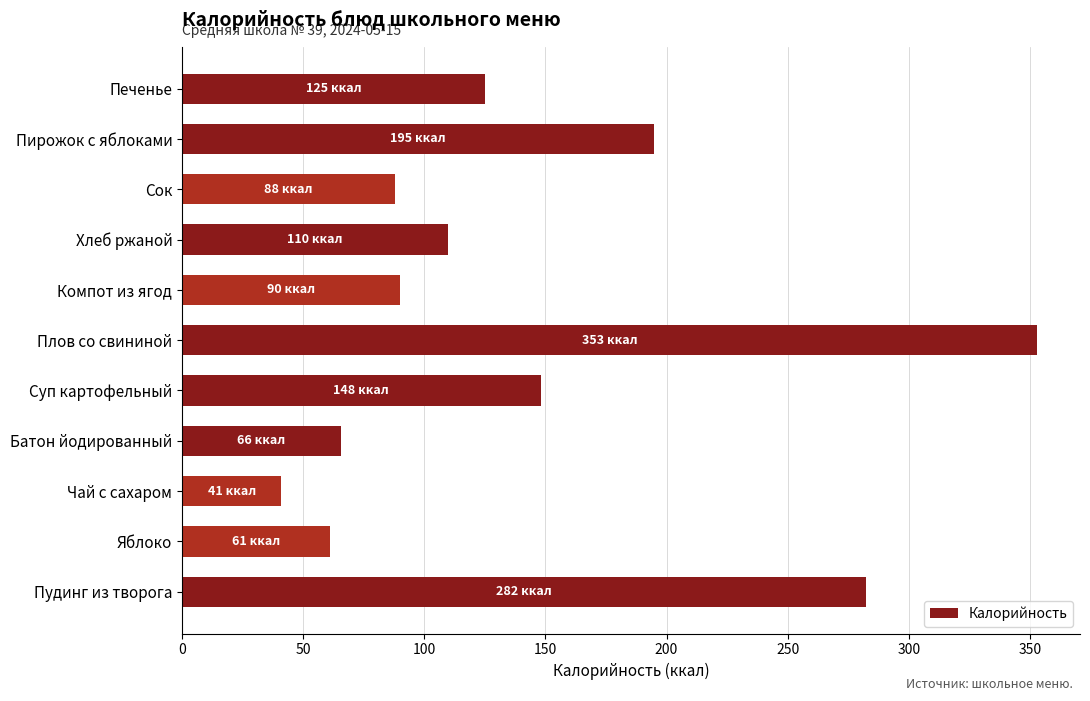

Approximately how many times larger is the value at Компот из ягод compared to Плов со свининой?

0.3